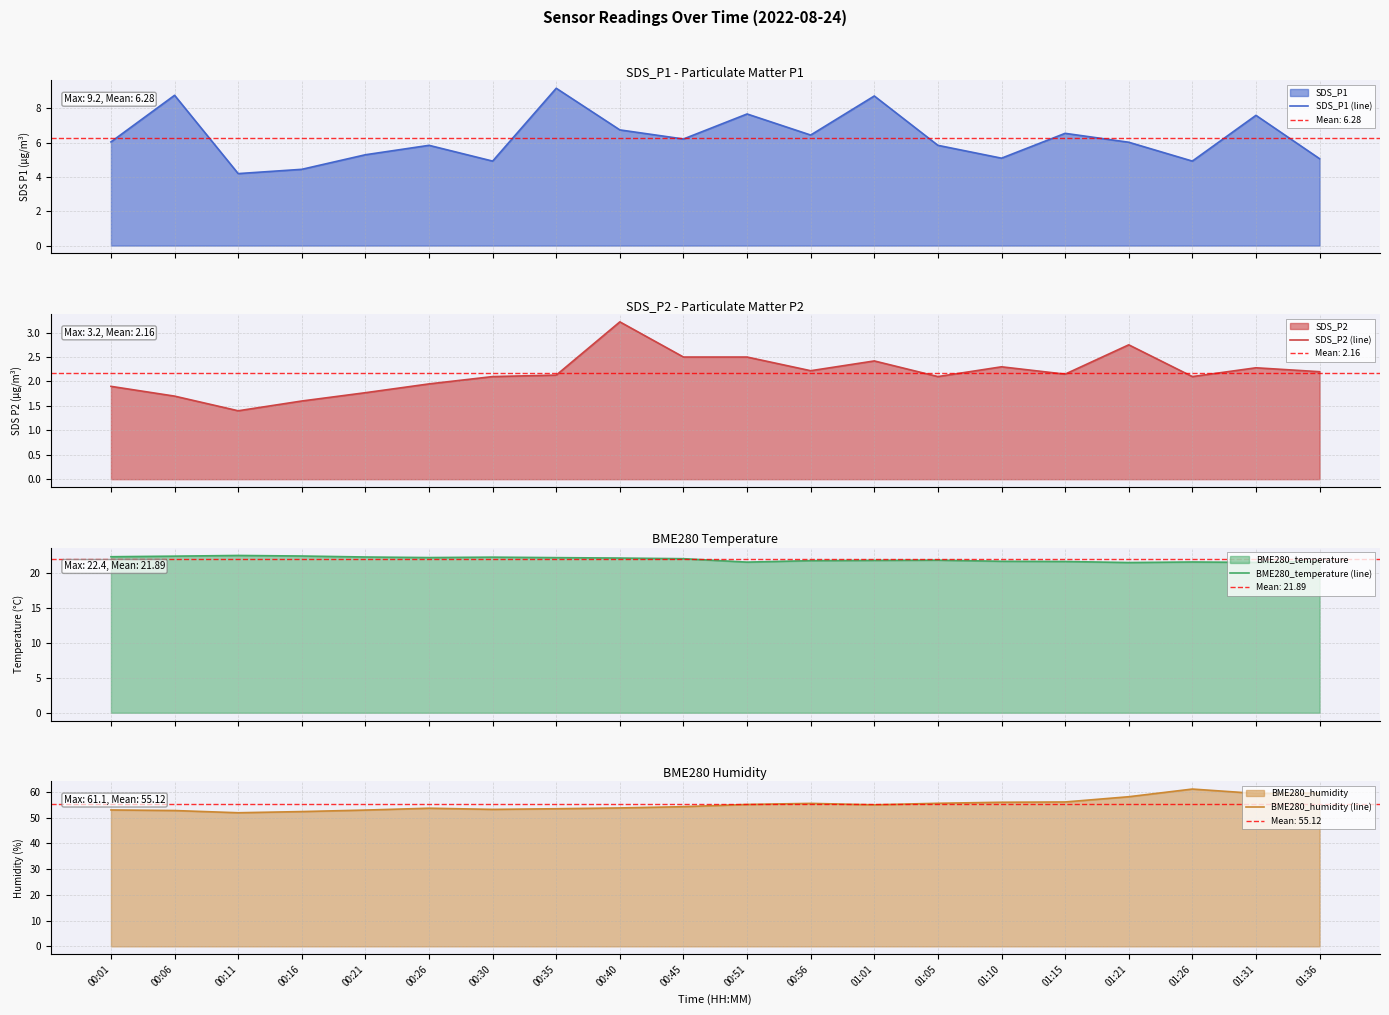

What are all the series names shown in the legend?

SDS_P1 (line), SDS_P2 (line), BME280_temperature (line), BME280_humidity (line)